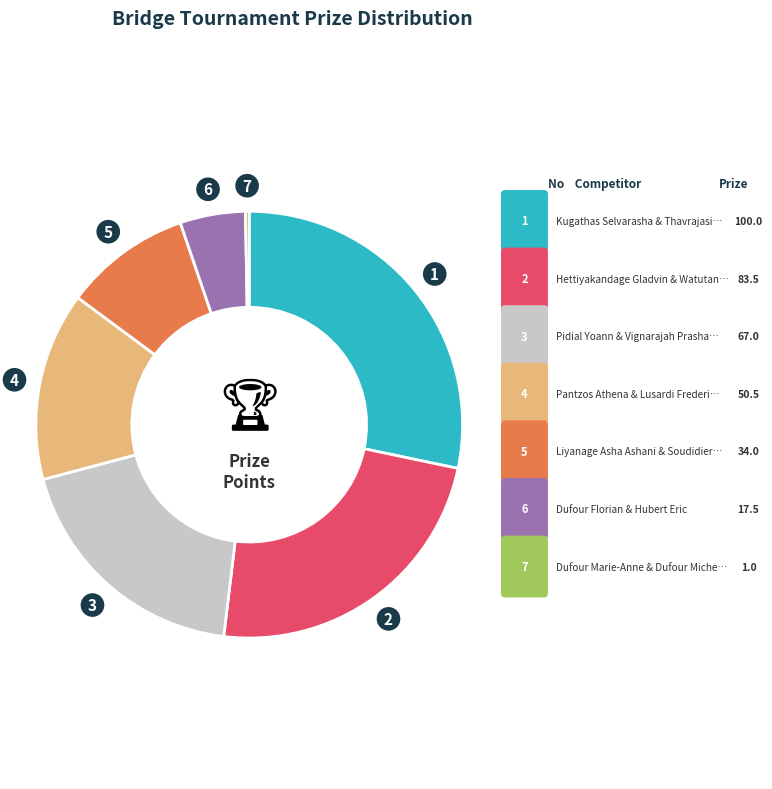

How many slices are in this pie chart?

7